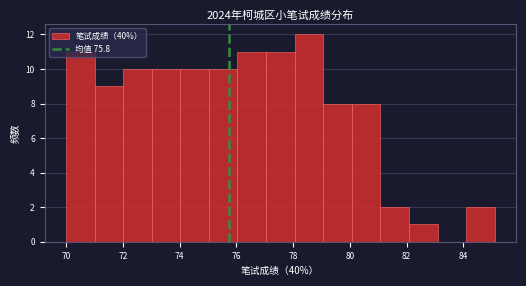

What is the height of the bar covering 84.0 to 85.2 on the x-axis? Neither the bar edges nor the heights are printed on the chart, so give them approximately, as read against the axes.

2